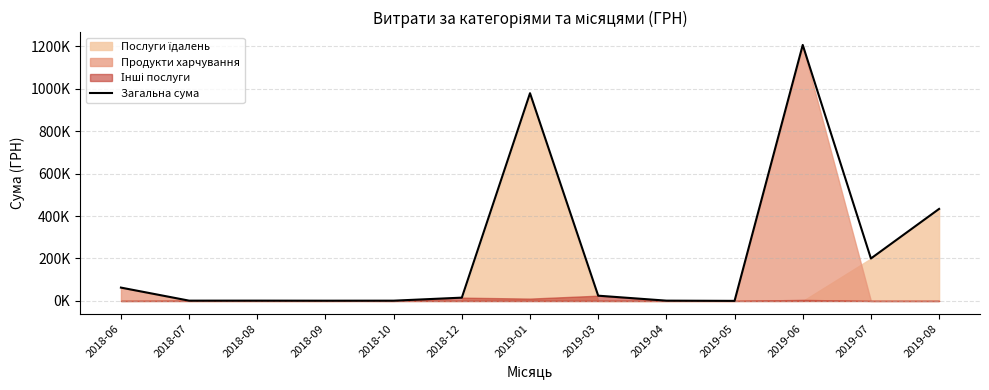

What is the change in value from 2019-07 to 2019-08?

+233526.8